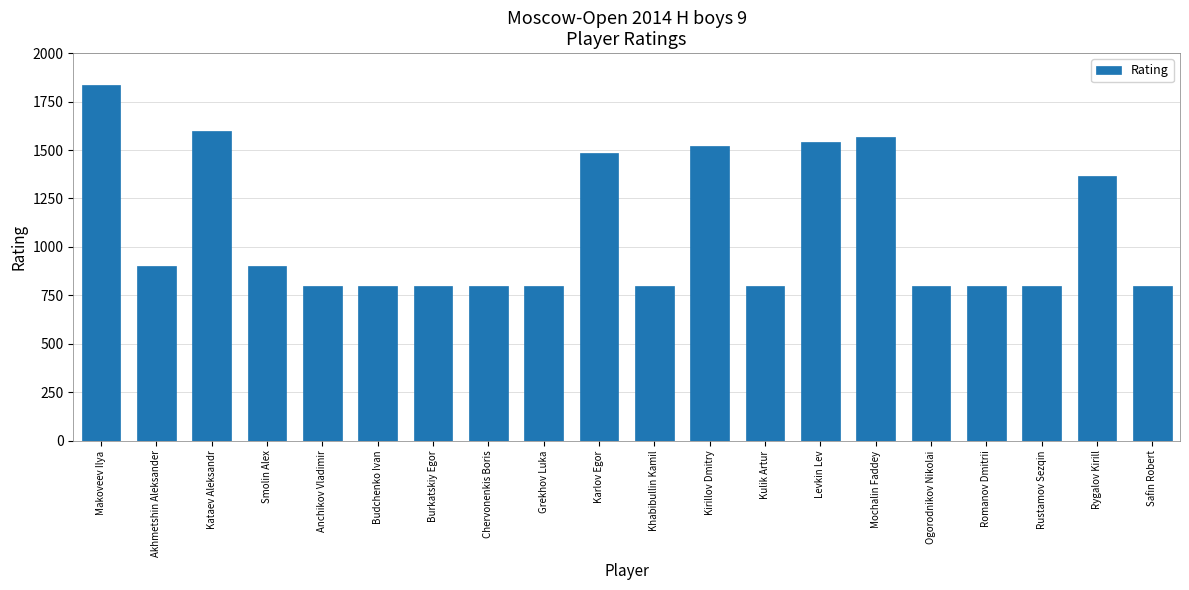

What is the sum of all values?

21515